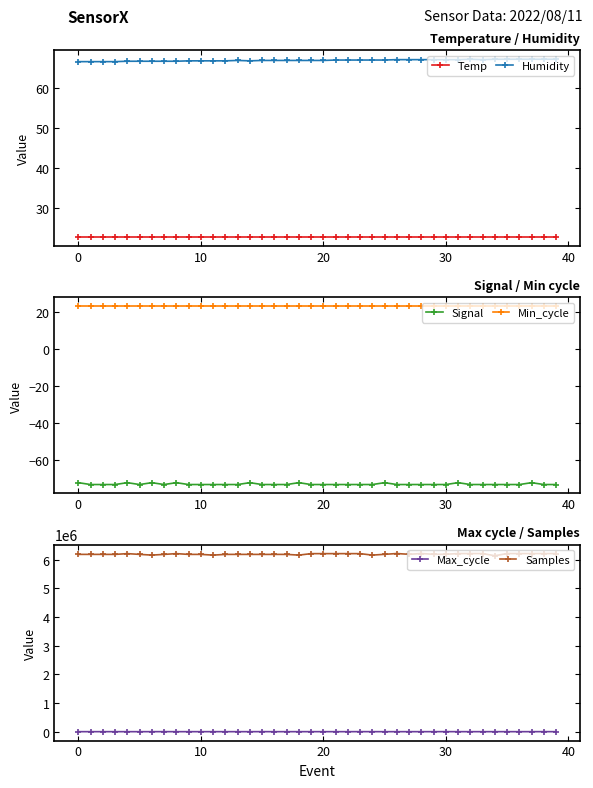

Which category has the highest value across all series?

28